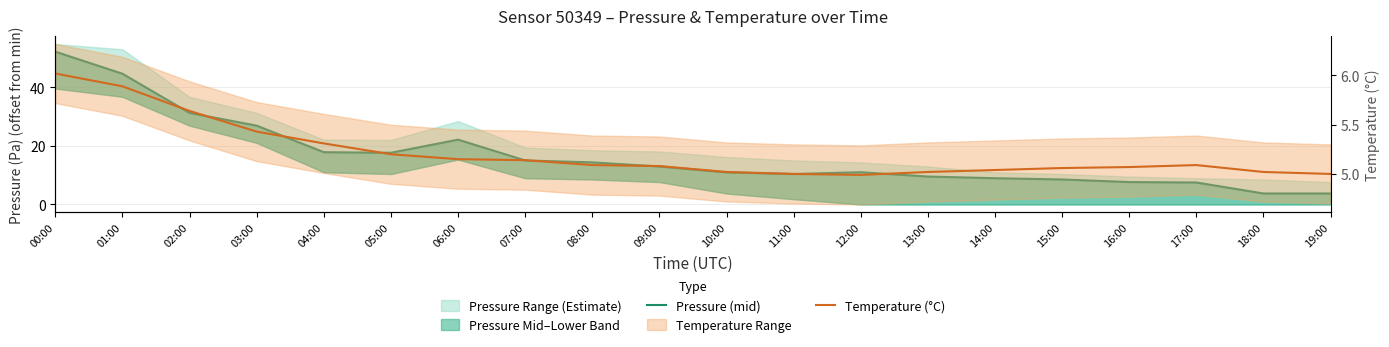

What is the label of the 20th point from the left?

19:00